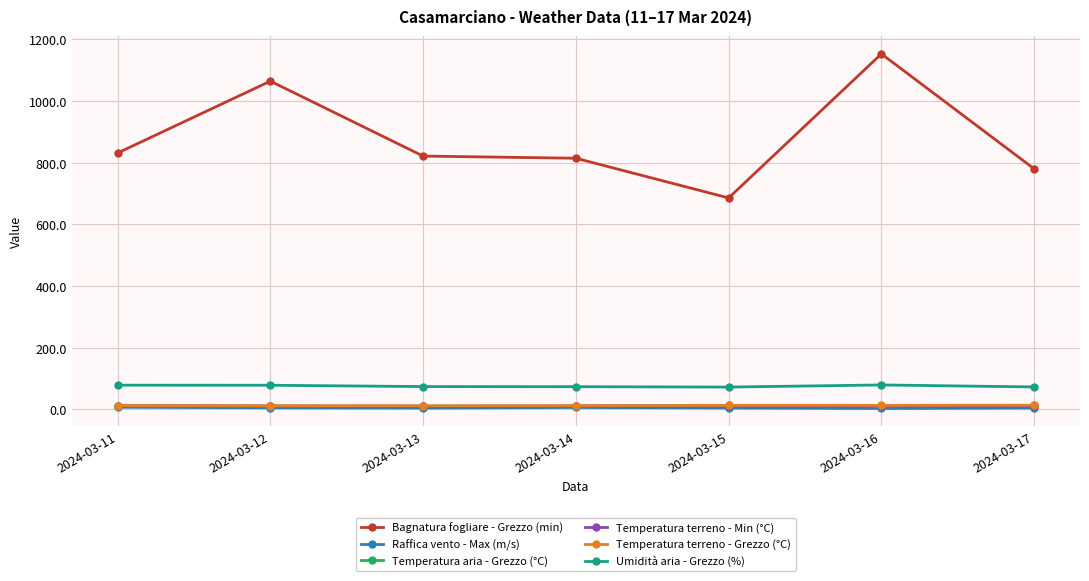

True or false: Bagnatura fogliare - Grezzo (min) has more than 0 interior local peaks.

True